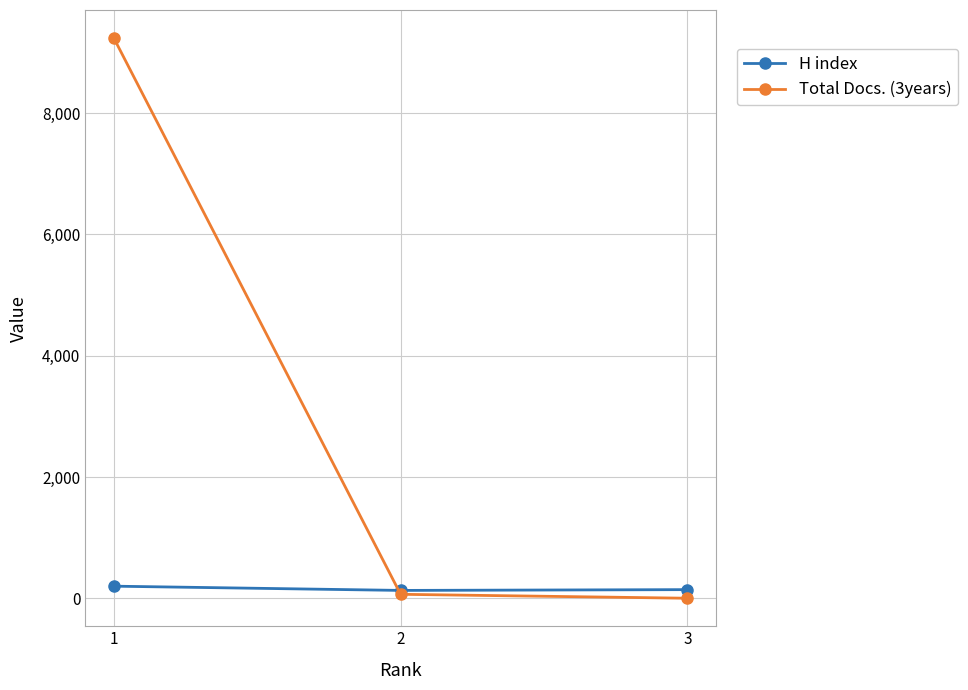

Which series has the widest spread of values?

Total Docs. (3years)